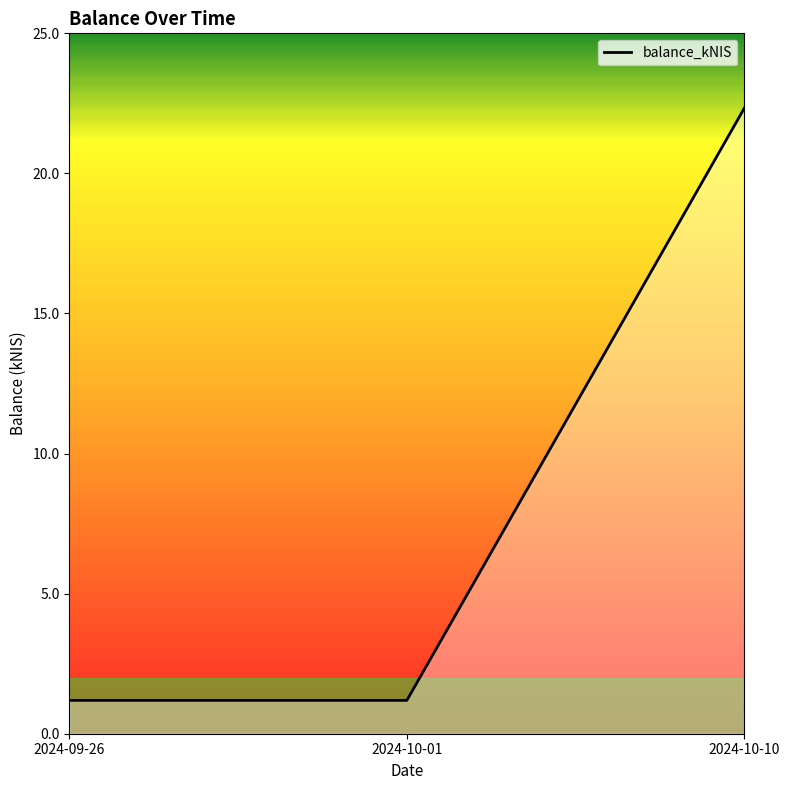

Which category has the highest value across all series?

2024-10-10